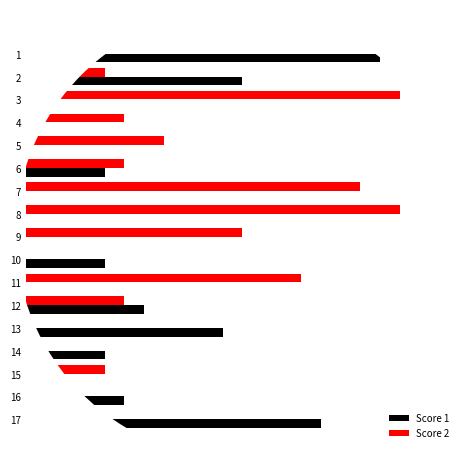

What are all the series names shown in the legend?

Score 1, Score 2